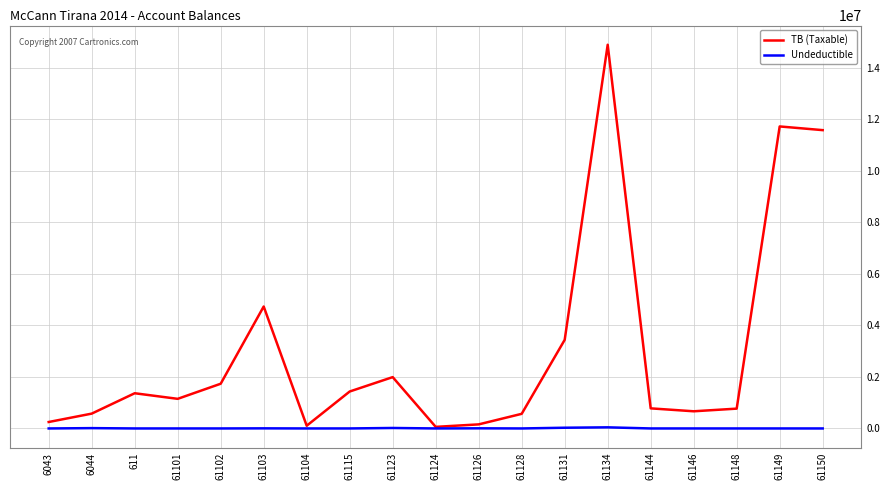

At how many categories does at least one series exceed 7625392?

3